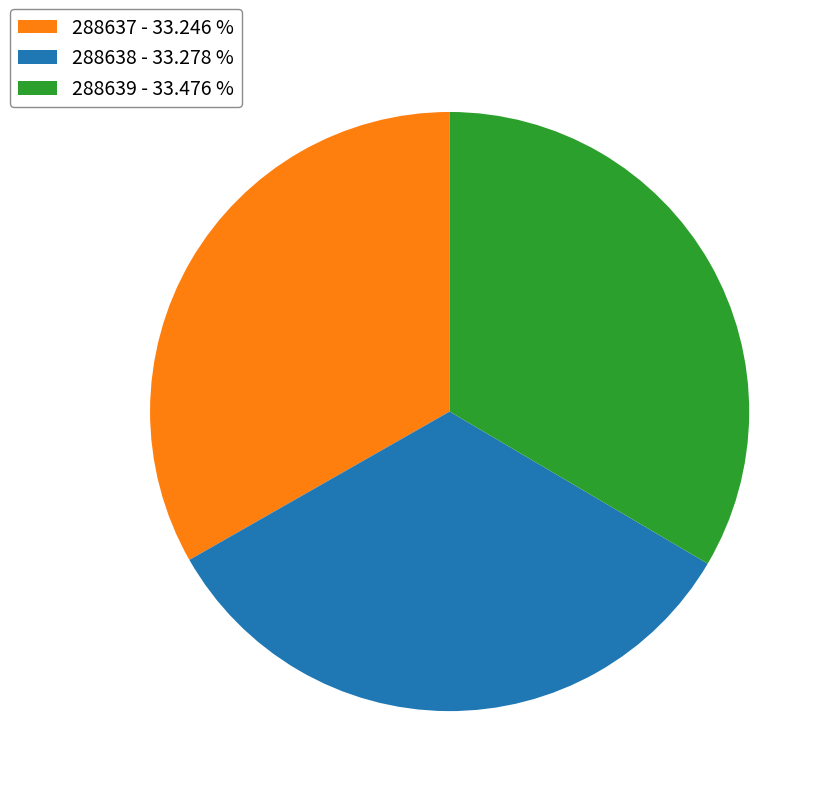

Combined, do 288638 - 33.278 % and 288637 - 33.246 % account for over 50%?

Yes